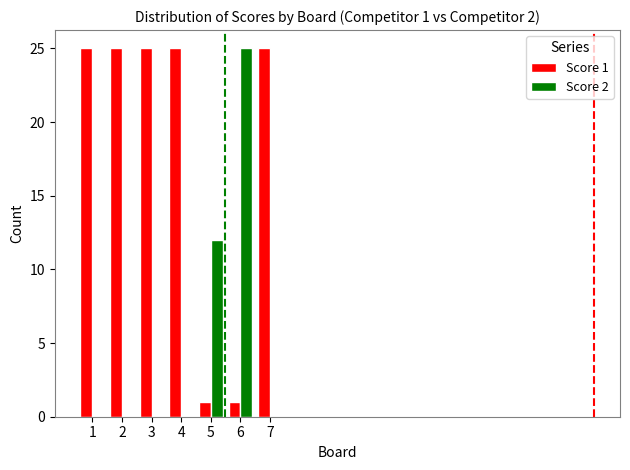

Are the bars horizontal?

No